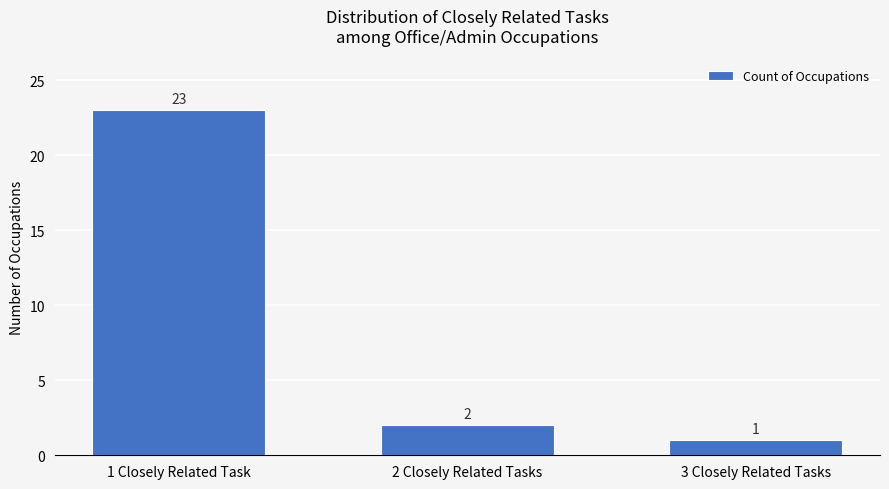

What is the change in value from 1 Closely Related Task to 3 Closely Related Tasks?

-22